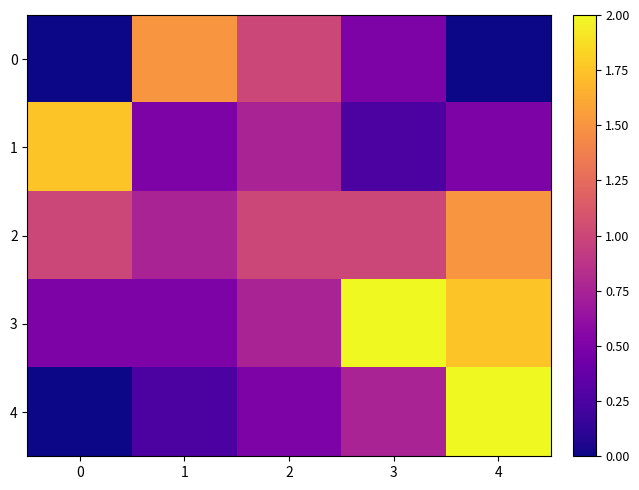

At how many categories does at least one series exceed 0?

5